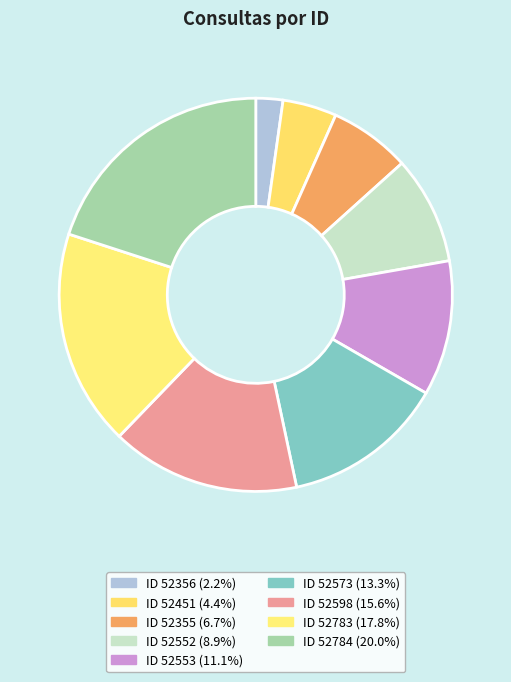

To the nearest percent, what is the average slice percentage?

11%